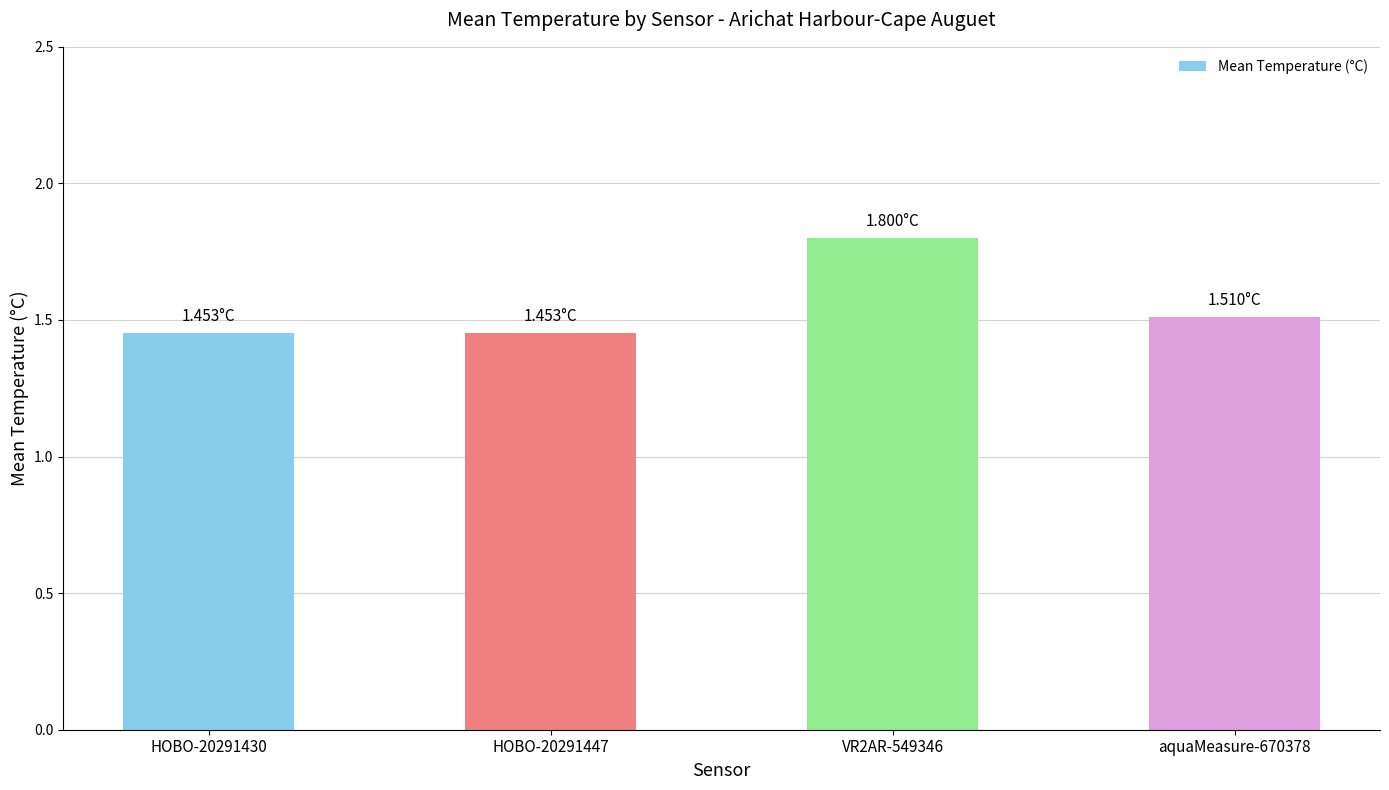

What is the difference between the values at VR2AR-549346 and HOBO-20291447?

0.3